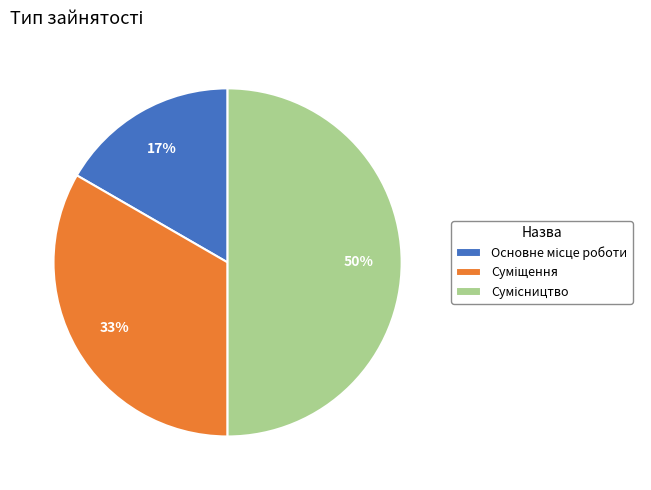

To the nearest percent, what is the average slice percentage?

33%